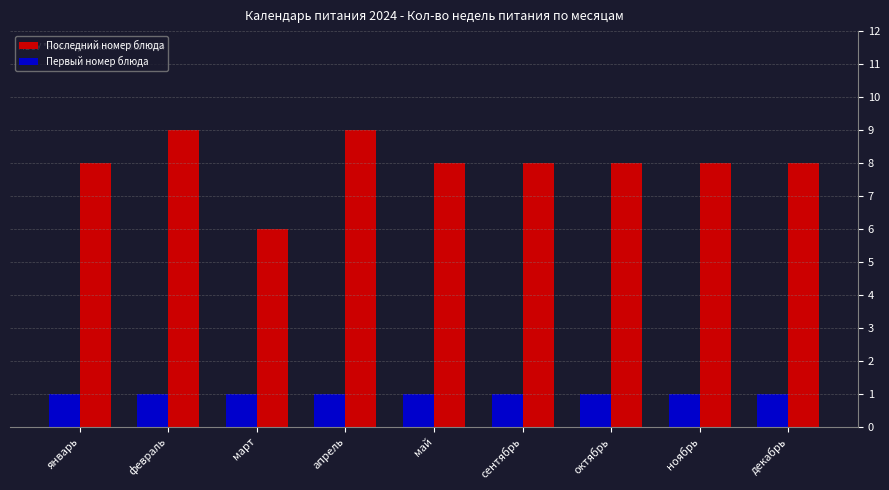

Are the bars horizontal?

No